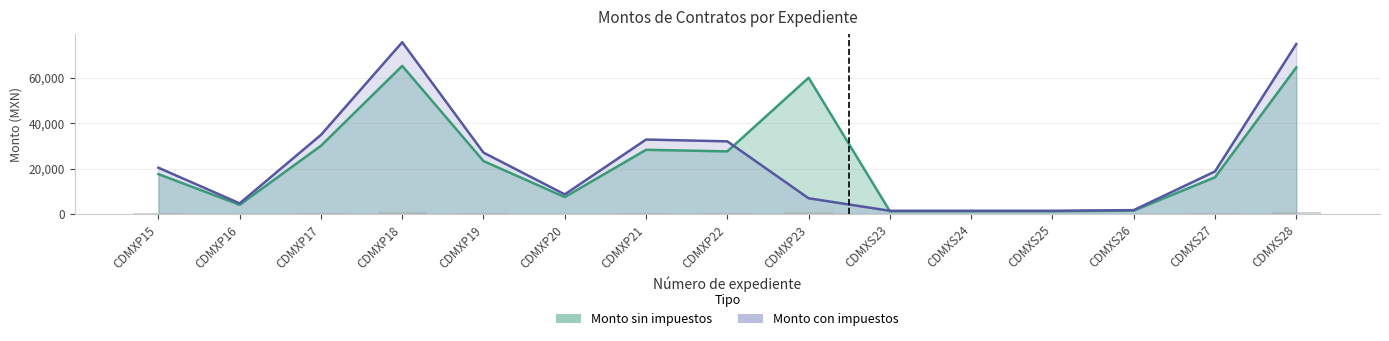

What position from the right is CDMXS27?

2